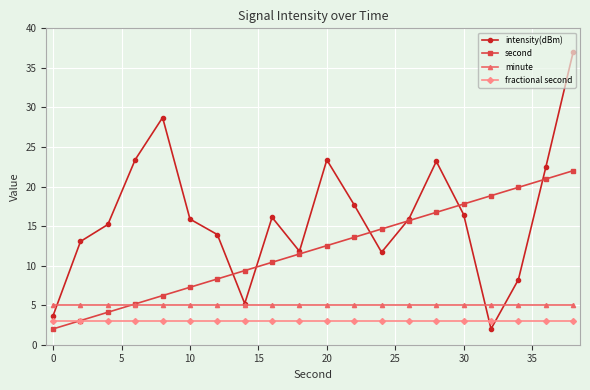

Which series has the largest total across all categories?

intensity(dBm)